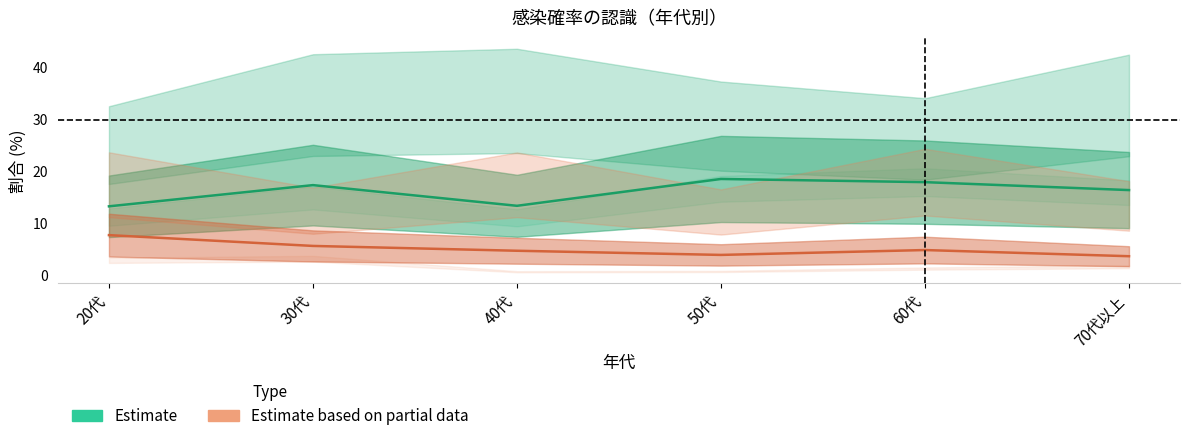

True or false: Estimate based on partial data and Estimate cross at least once.

False